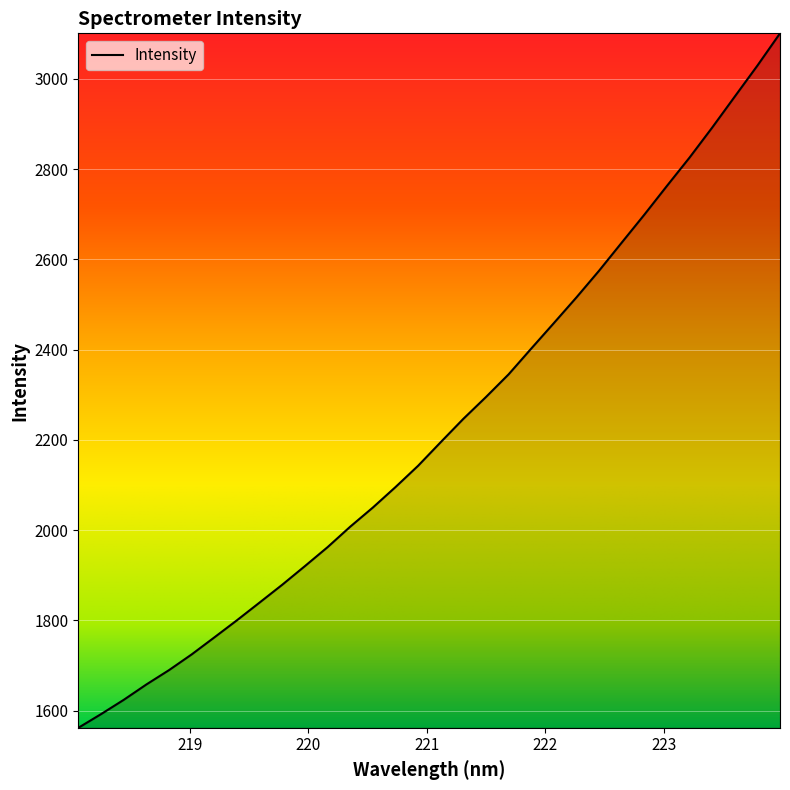

What is the minimum value shown in the chart?

1562.2